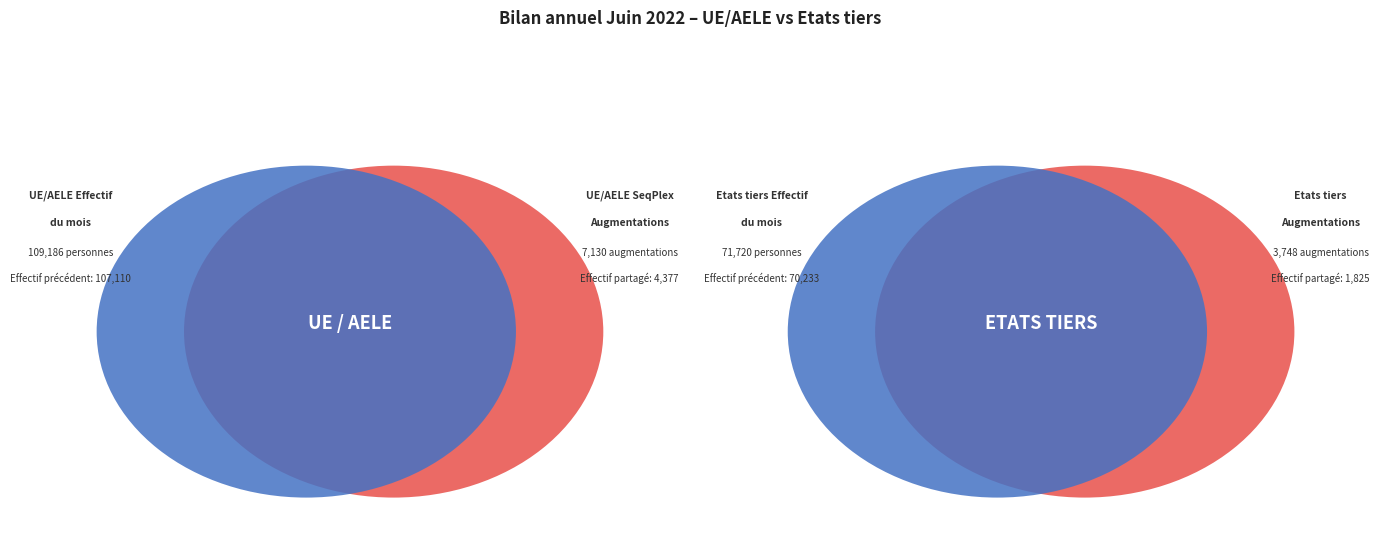

Which slice is the smallest?

Etats tiers